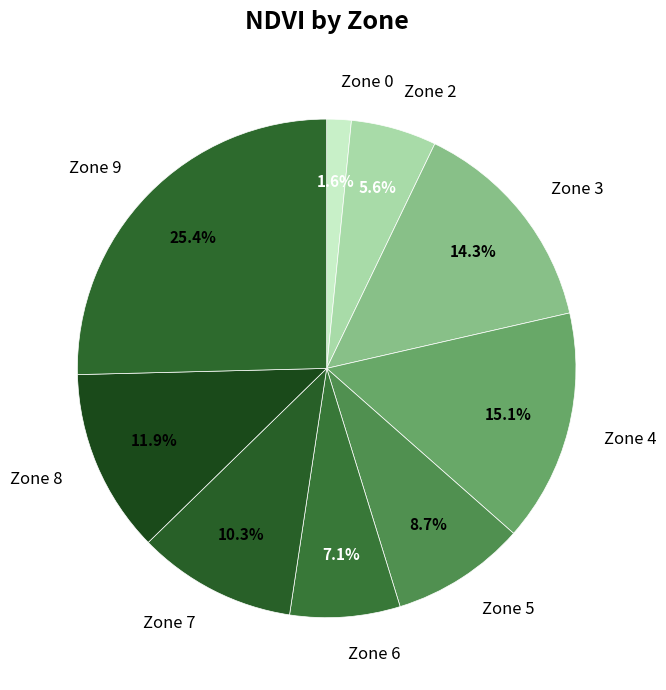

Approximately how many times larger is the value at Zone 8 compared to Zone 4?

0.8